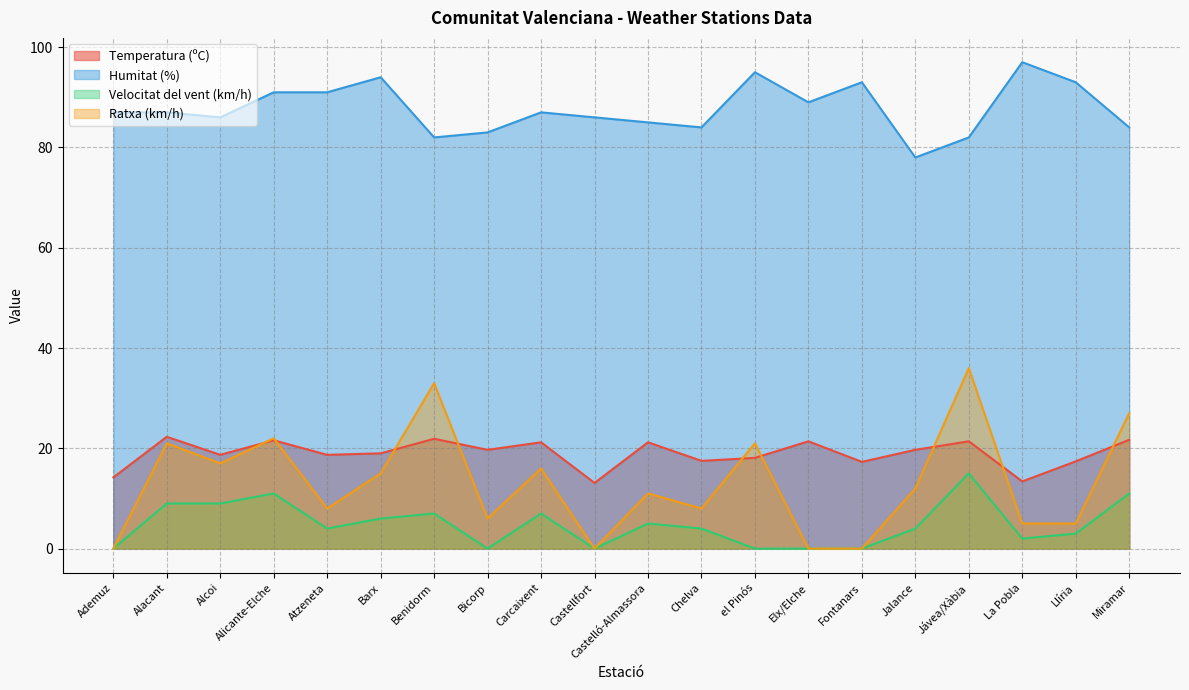

True or false: Temperatura (ºC) and Ratxa (km/h) cross at least once.

True